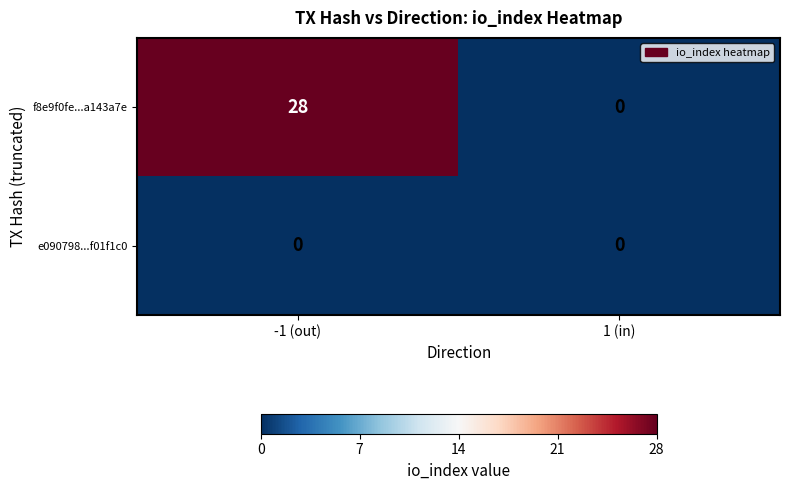

Which category has the highest value in the f8e9f0fe...a143a7e series?

-1 (out)